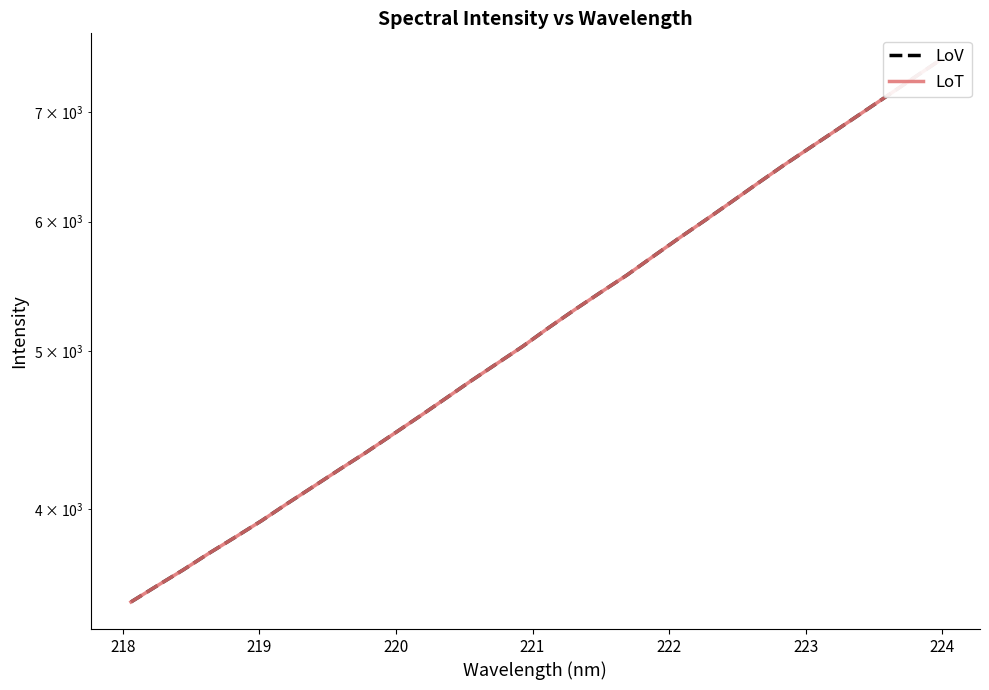

How many lines are shown in the chart?

2